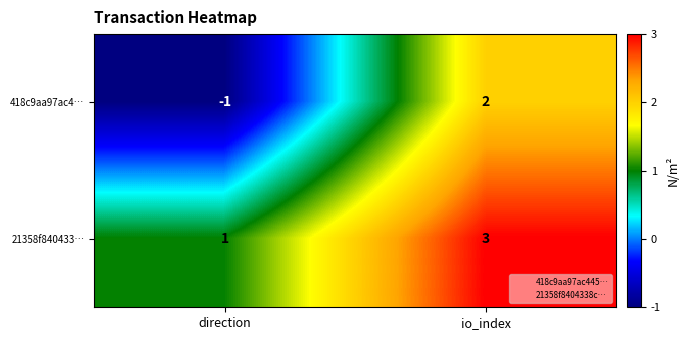

Reading left to right, extract all data points from this chart.

418c9aa97ac4…: direction=-1	io_index=2
21358f840433…: direction=1	io_index=3